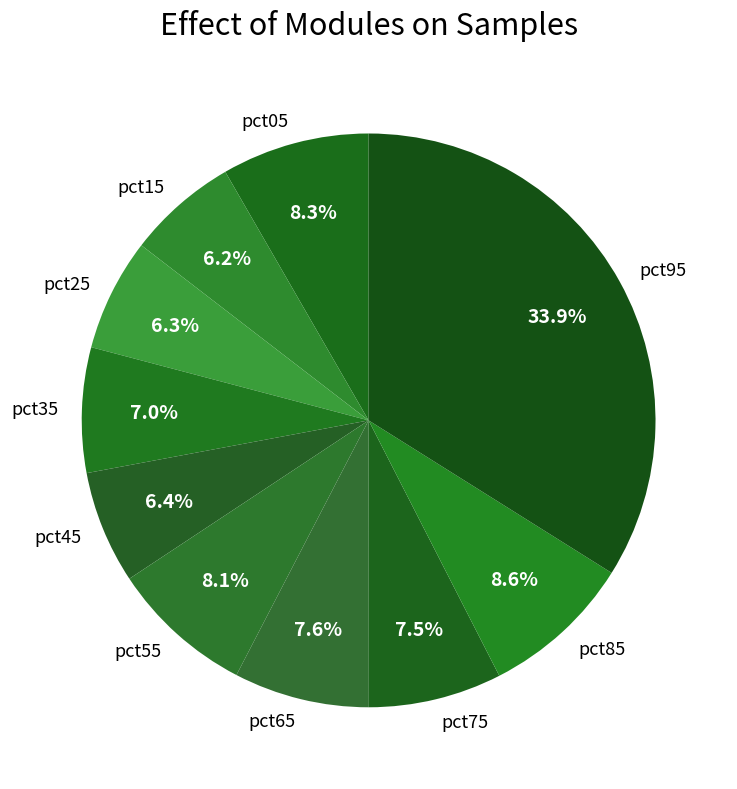

What is the largest slice in the pie chart?

pct95